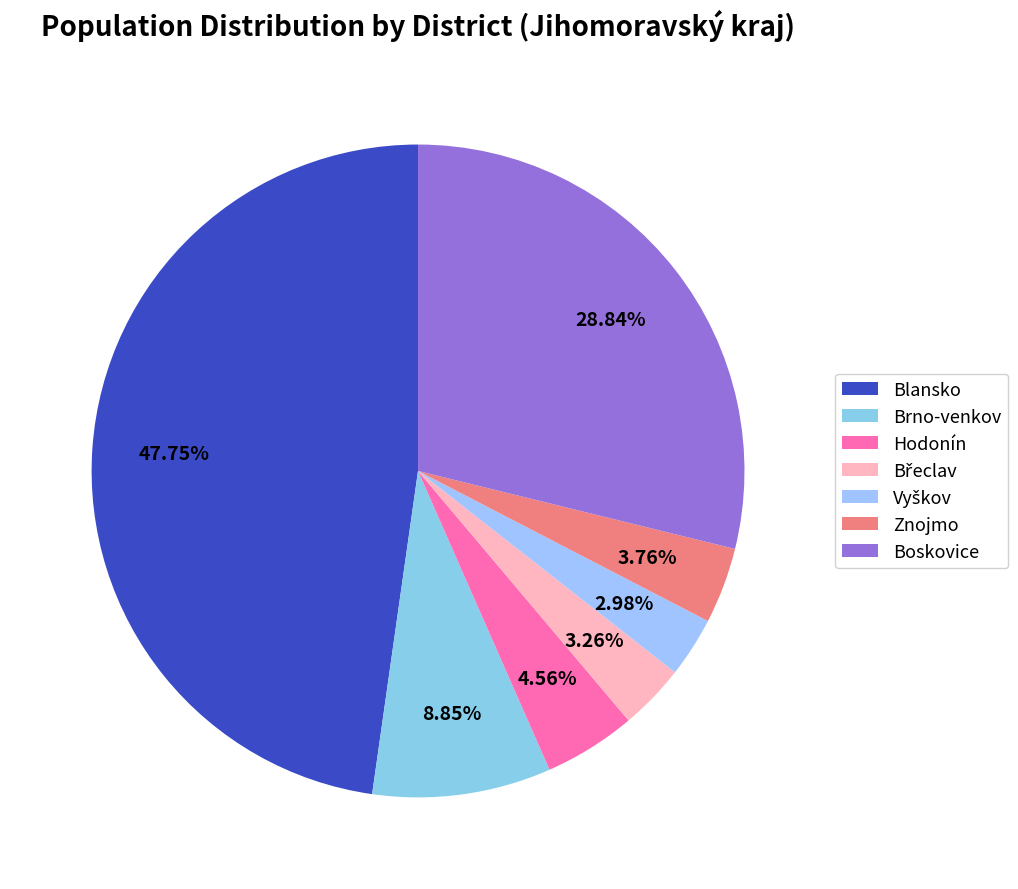

To the nearest percent, what is the difference between the largest and smallest slice percentages?

45%